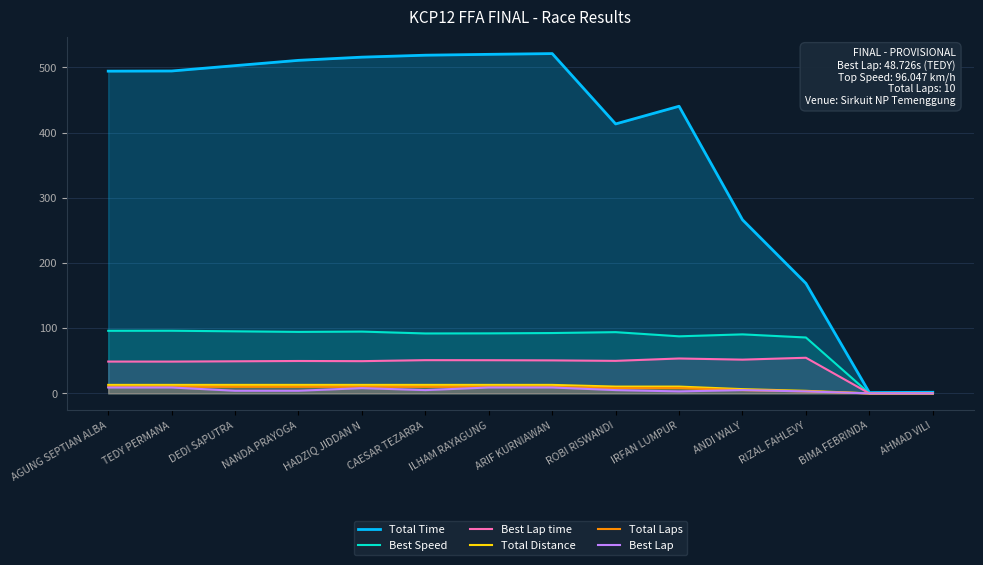

At which label does Total Time first exceed 494?

AGUNG SEPTIAN ALBA